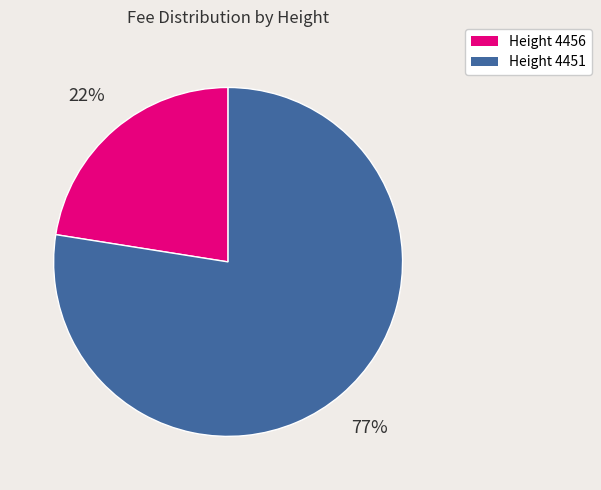

Is it true that Height 4451 is 67% of the pie?

False